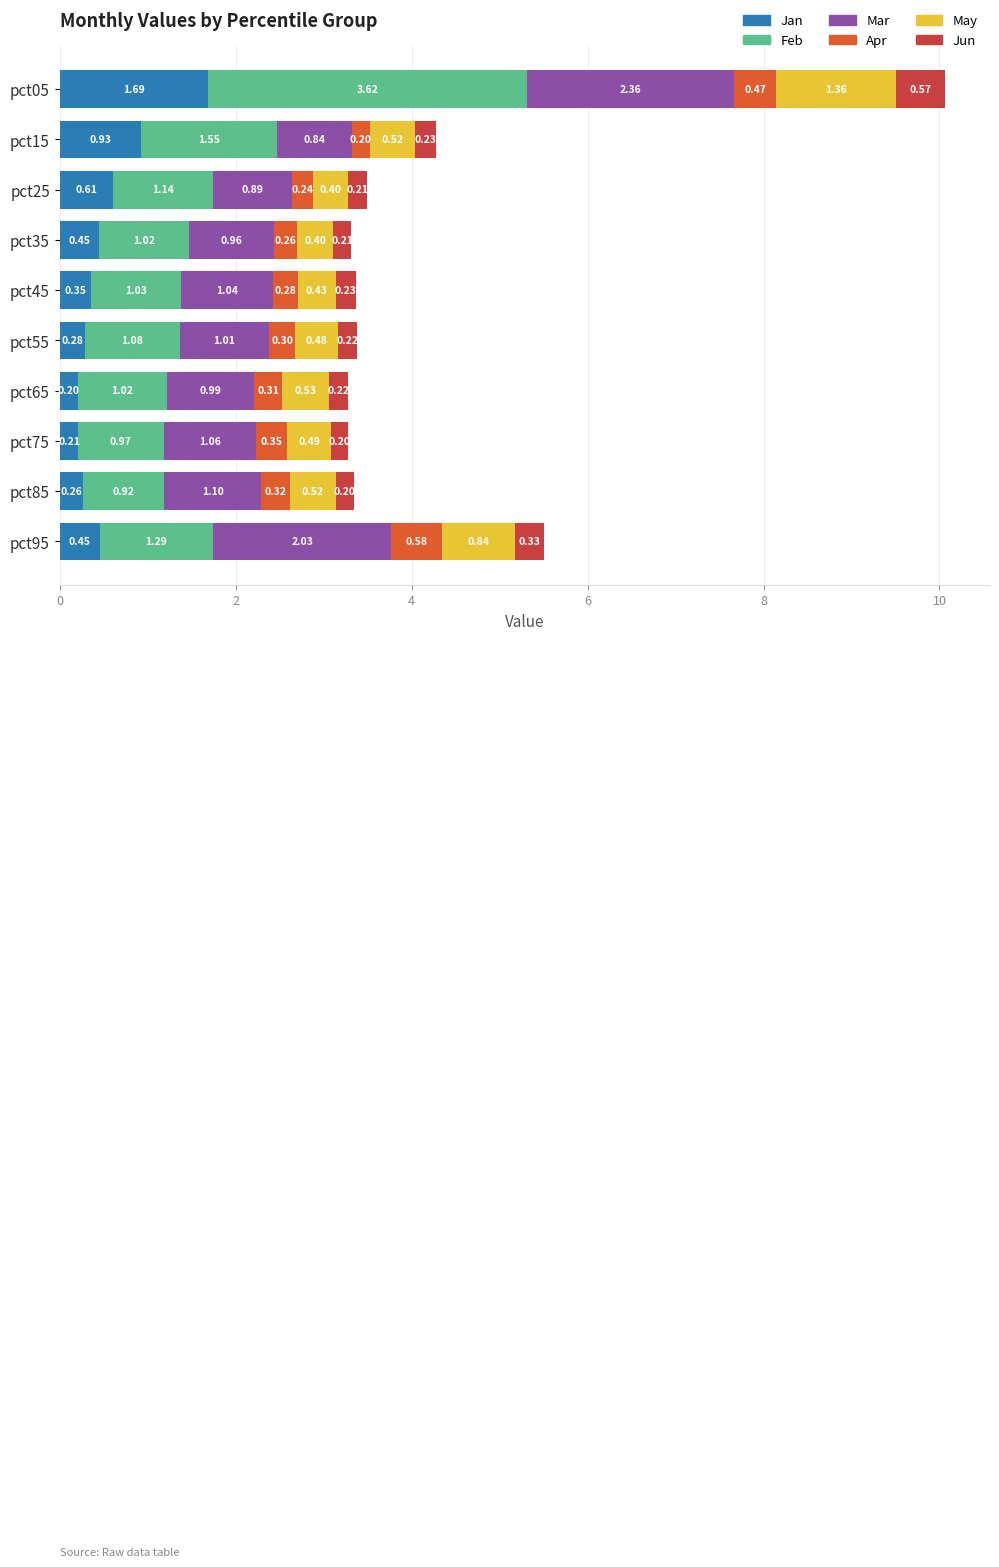

What is the difference between the maximum and minimum values in the Jan series?

1.5